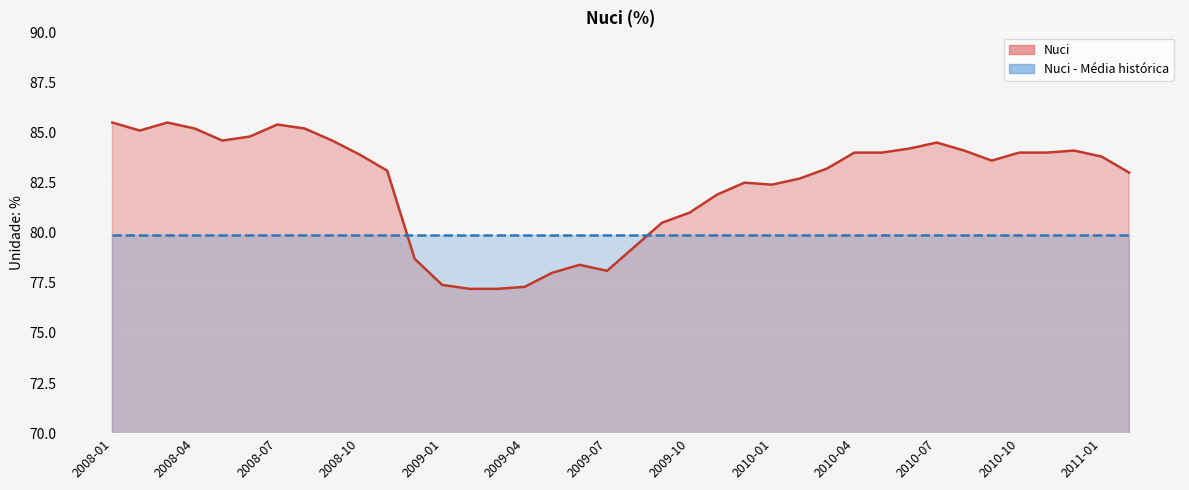

At which label does the data first exceed 83?

2008-01